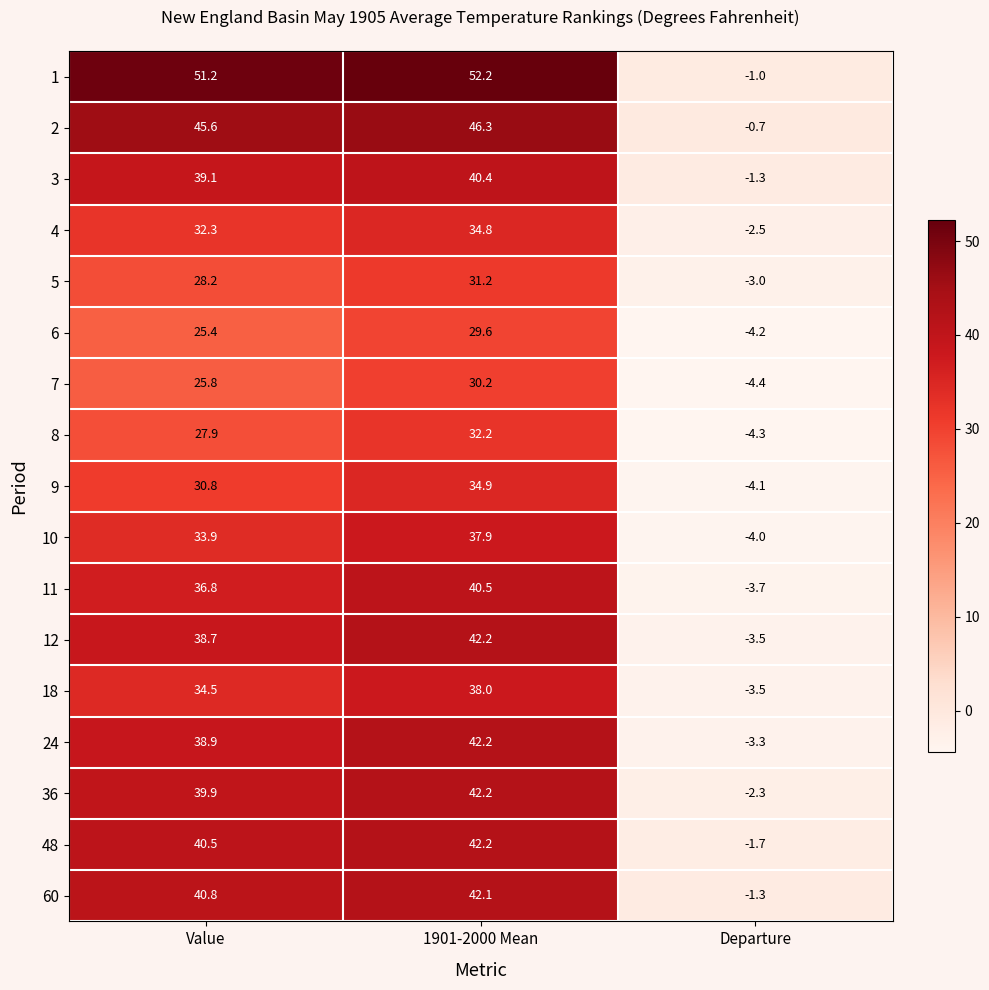

What is the minimum value shown in the chart?

-4.4